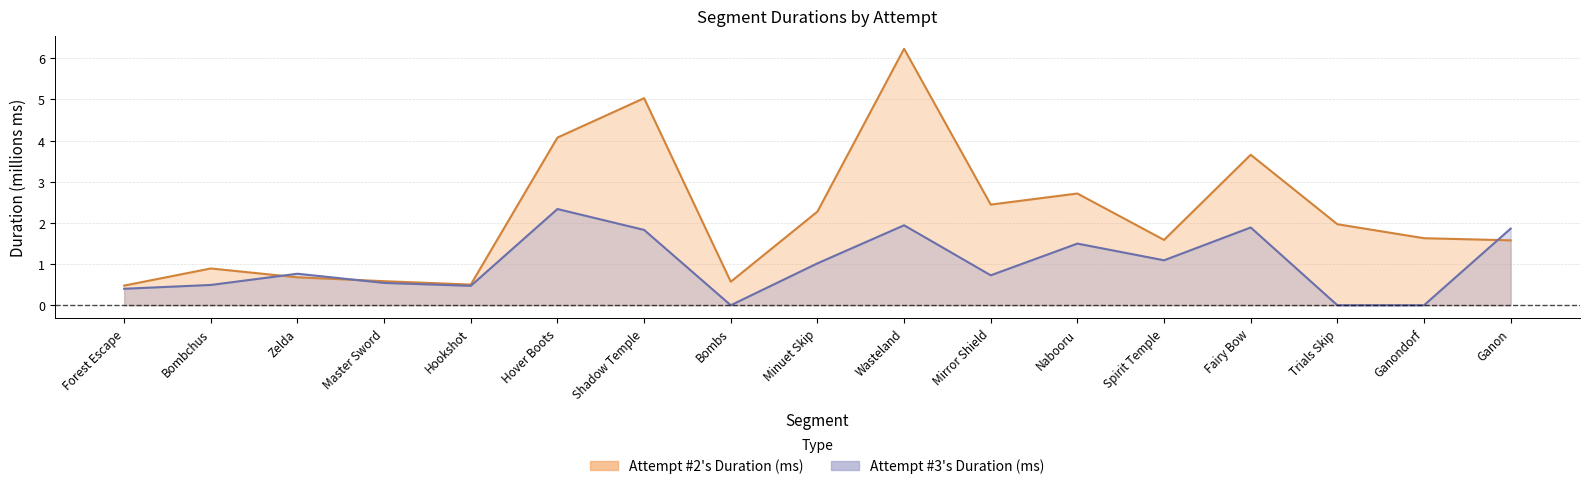

How many values in the Attempt #2's Duration (ms) series are below 1?

6